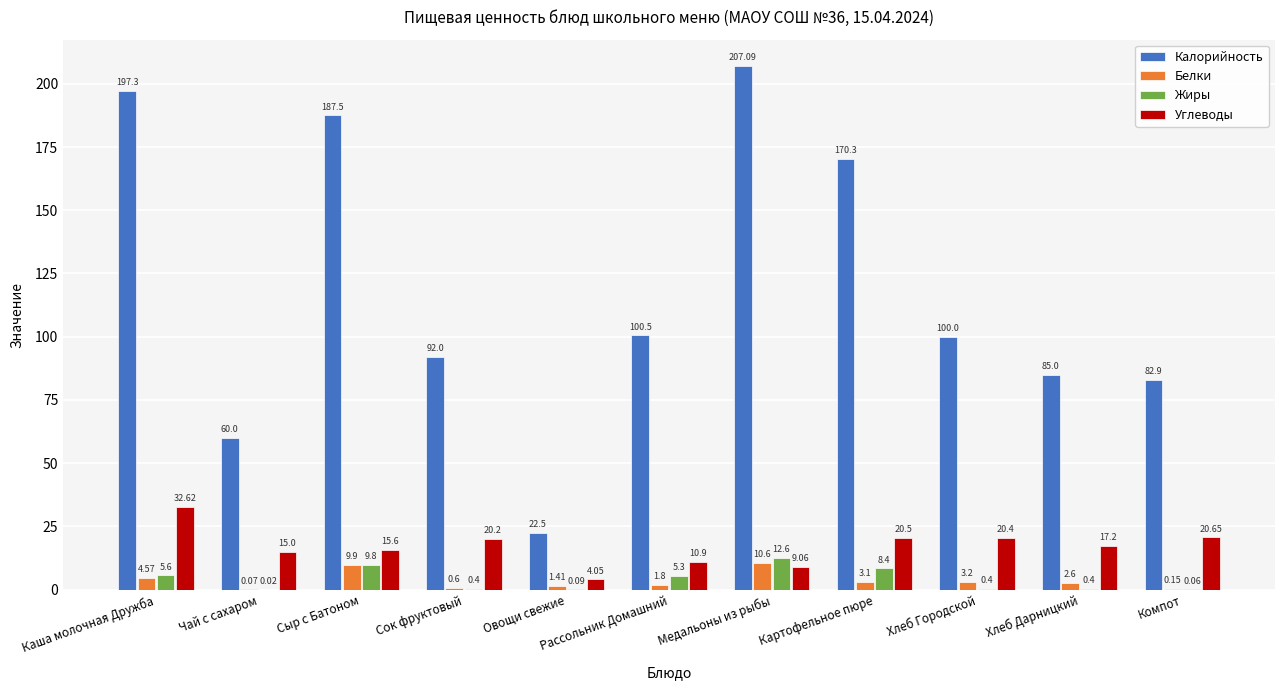

Which series changed the most between Чай с сахаром and Сыр с Батоном?

Калорийность